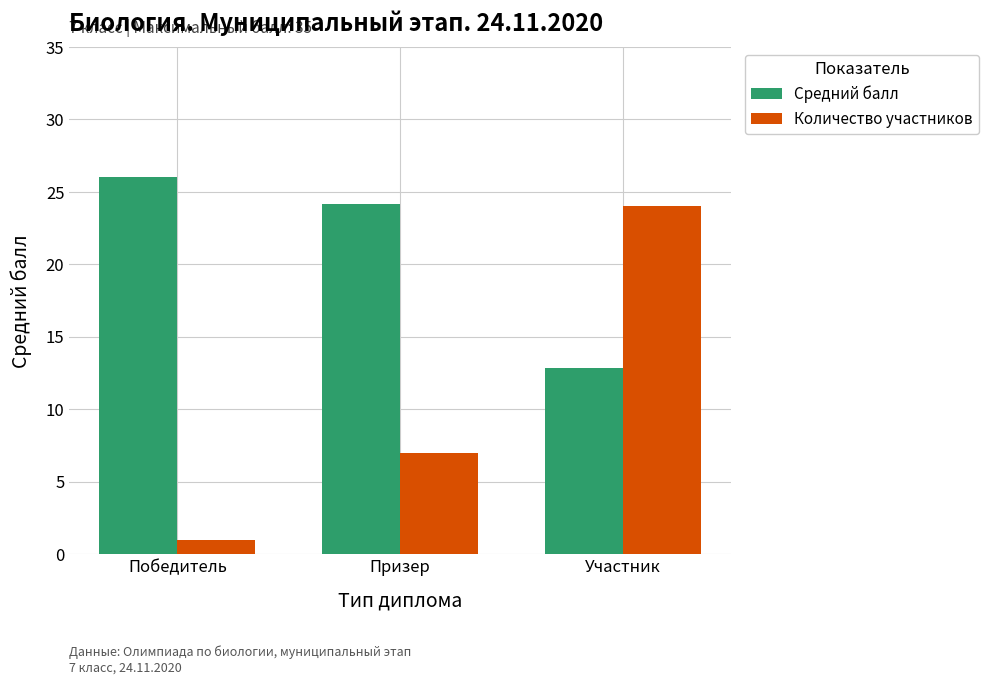

At Победитель, list the series in order from smallest to largest.

Количество участников, Средний балл